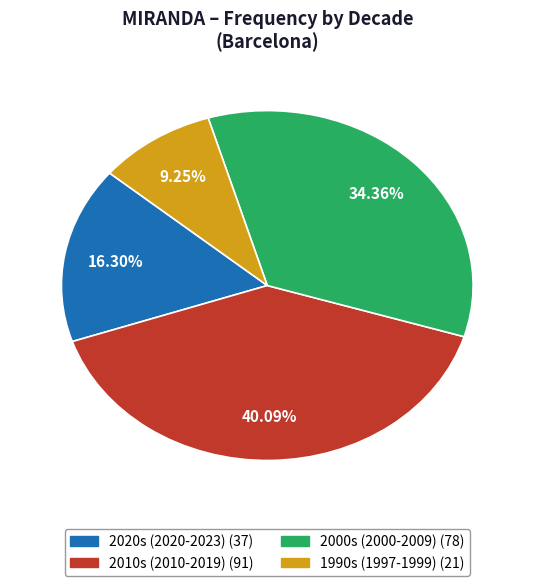

Does any single category account for the majority?

No